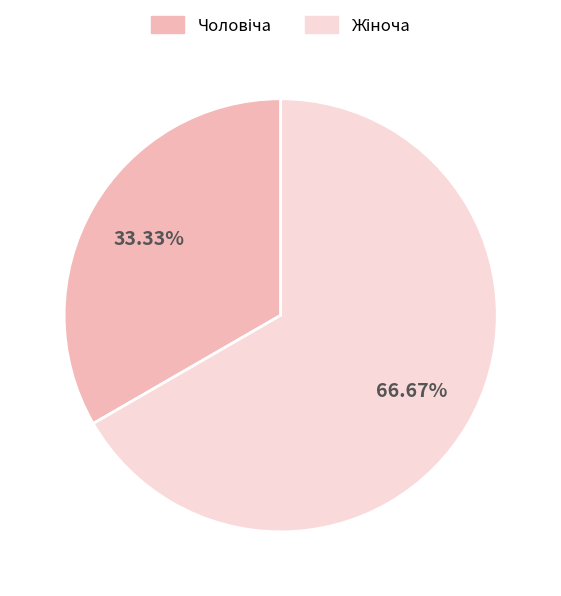

What percentage is the Чоловіча slice, to the nearest percent?

33%